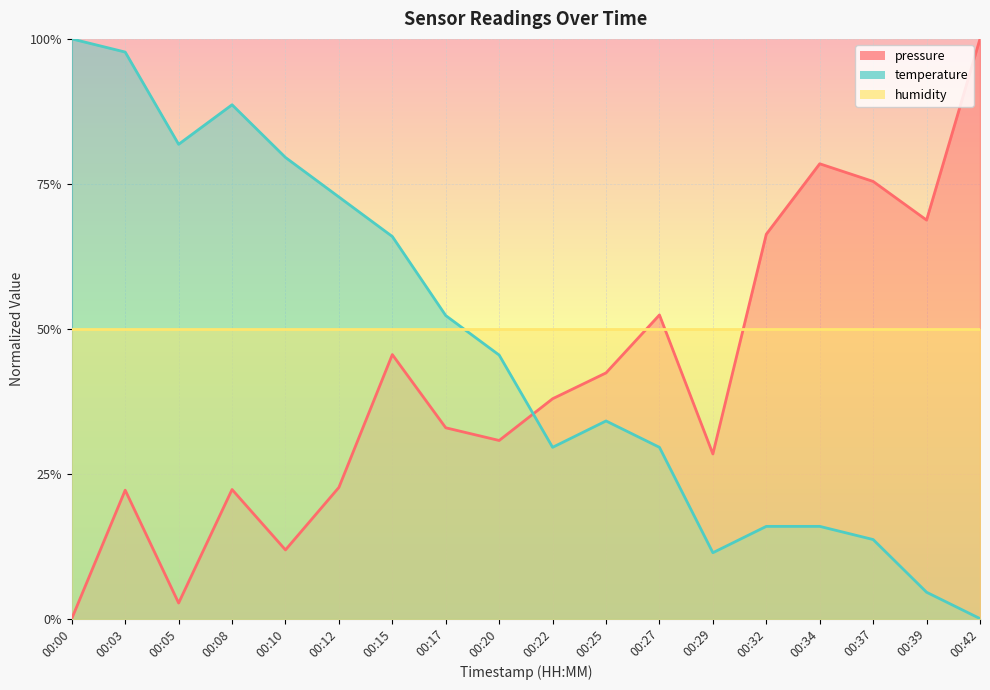

How many values in the pressure series exceed 0?

17